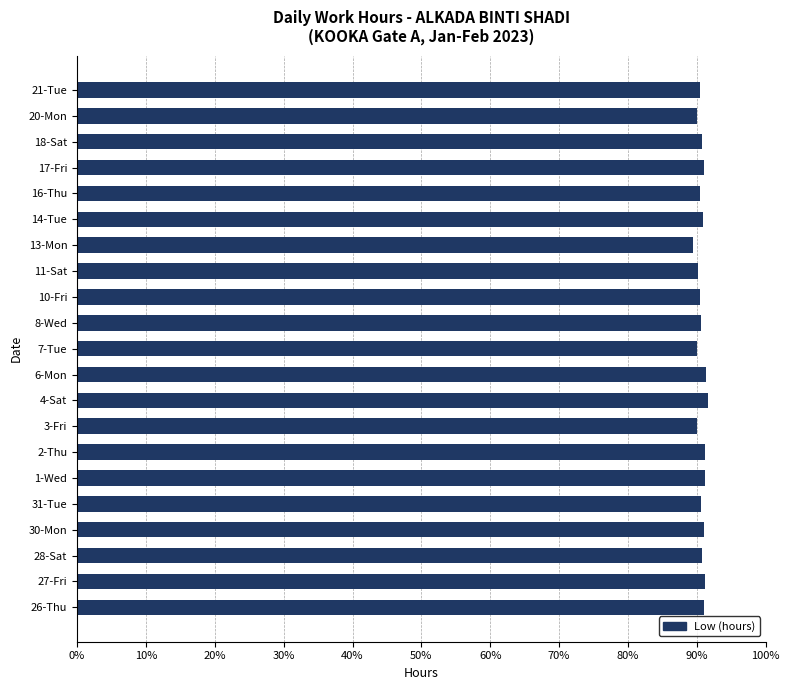

Are the bars horizontal?

Yes